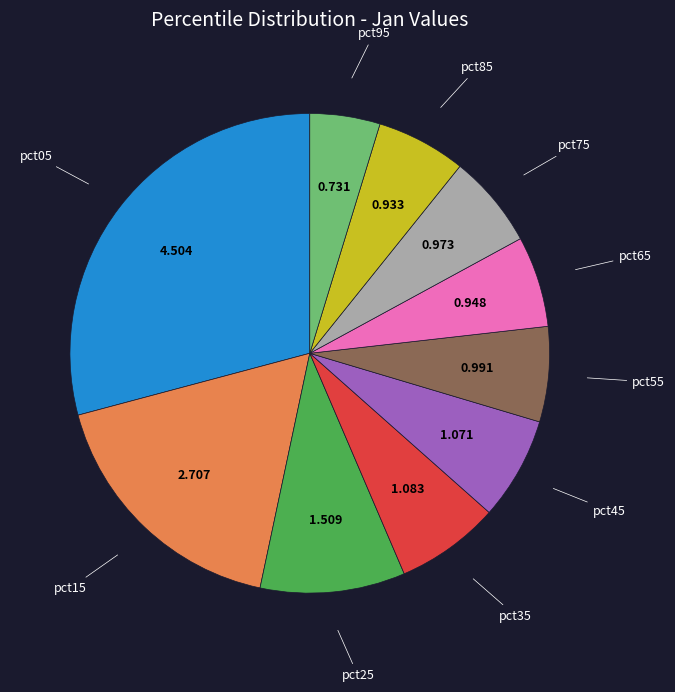

Does any single category account for the majority?

No